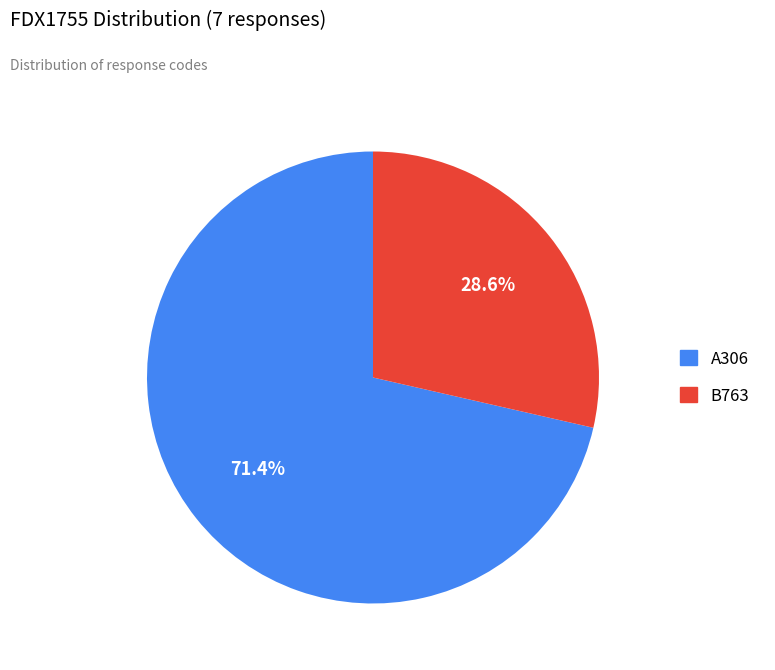

Which has a higher value, B763 or A306?

A306